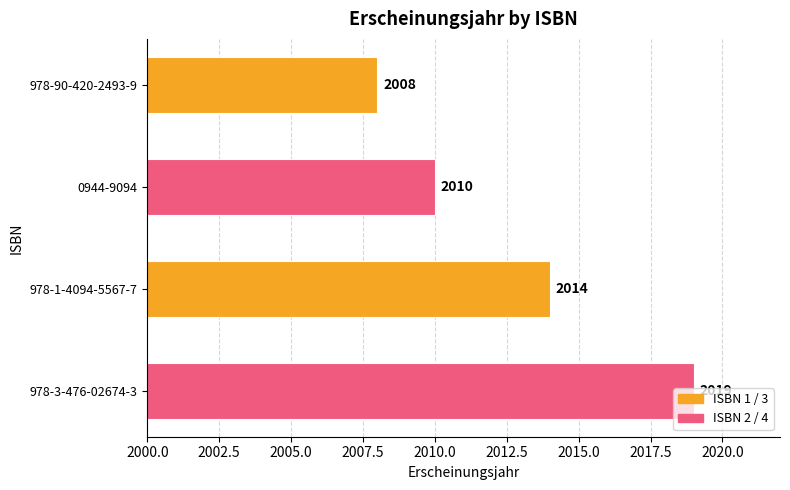

What is the sum of all values?

8051